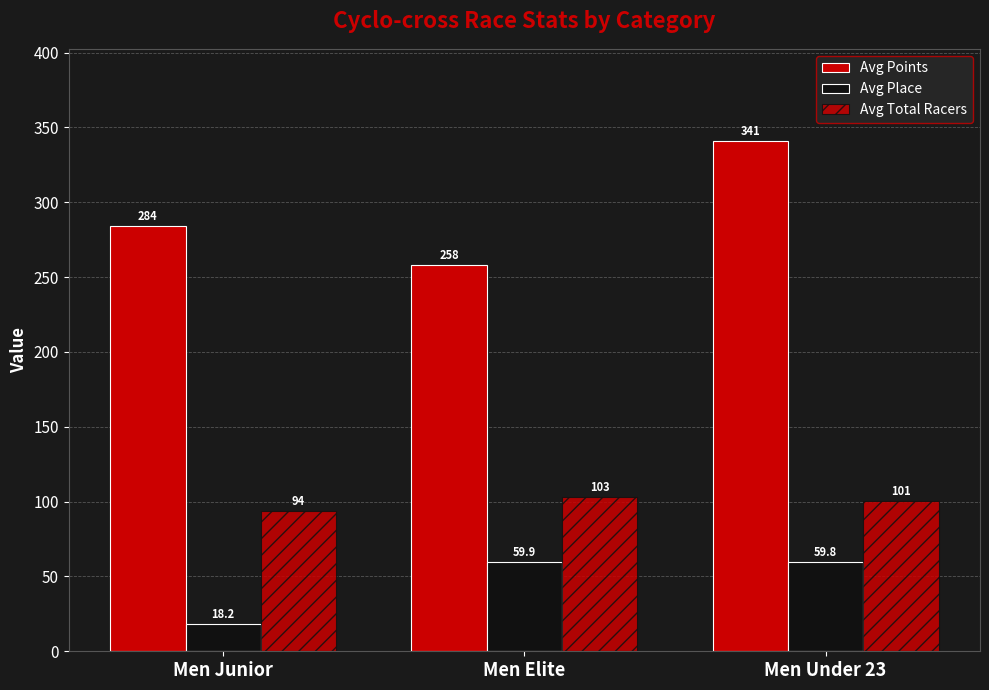

What is the average value of the Avg Total Racers series?

99.3